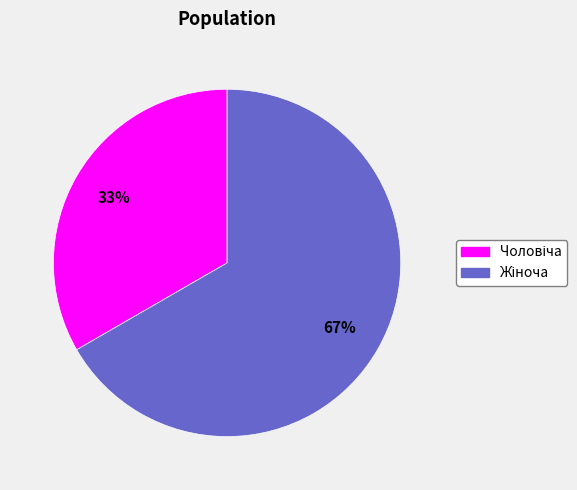

Is there a majority slice in this chart?

Yes